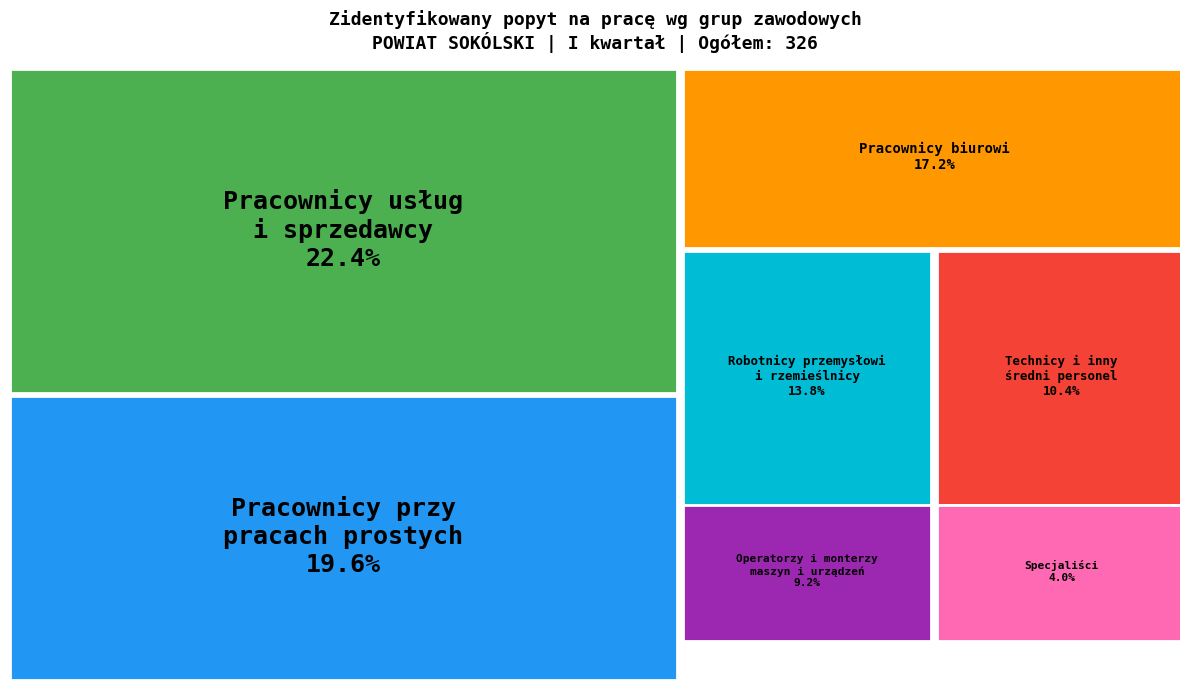

The Specjaliści slice represents 1% of the pie. True or false?

False